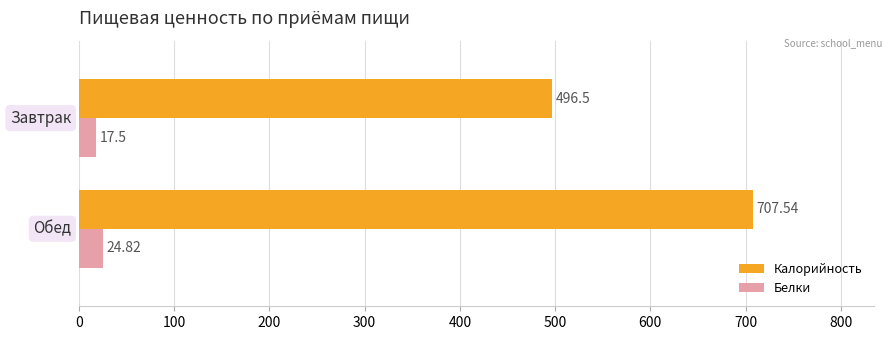

List the series in order of their peak value, highest first.

Калорийность, Белки